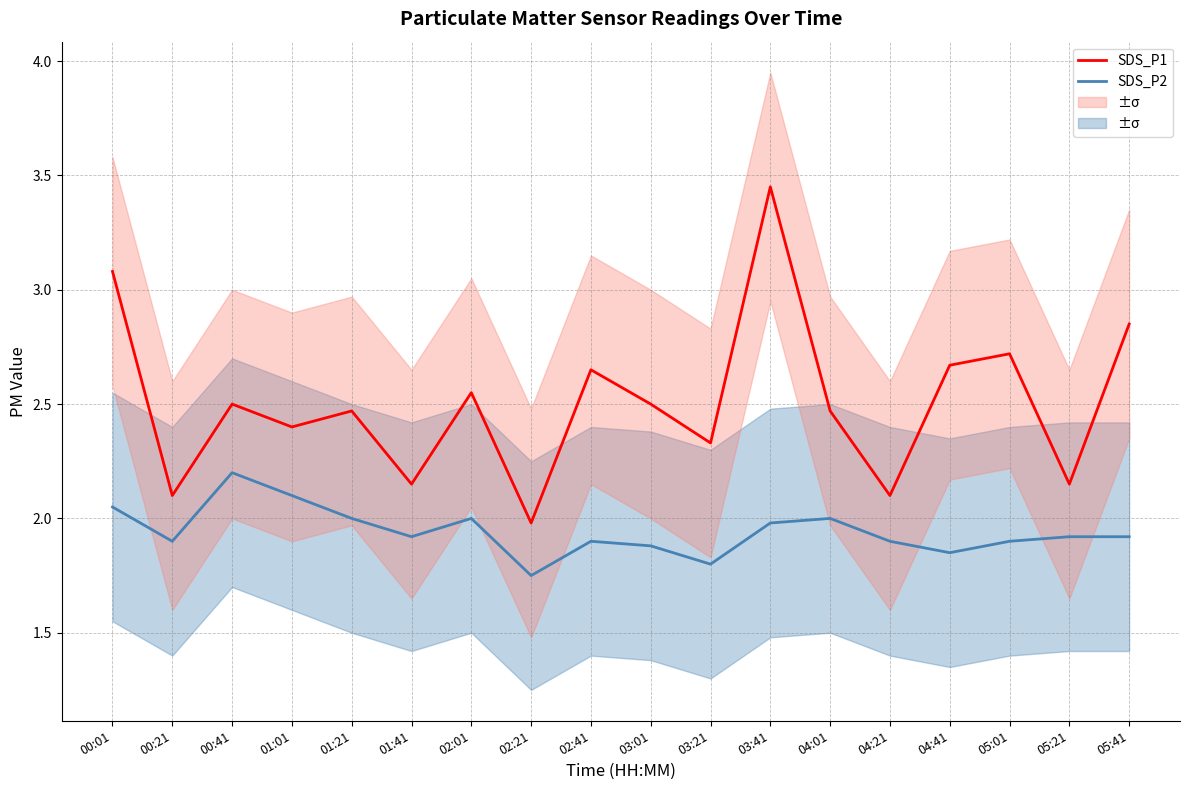

Which series has the largest total across all categories?

SDS_P1